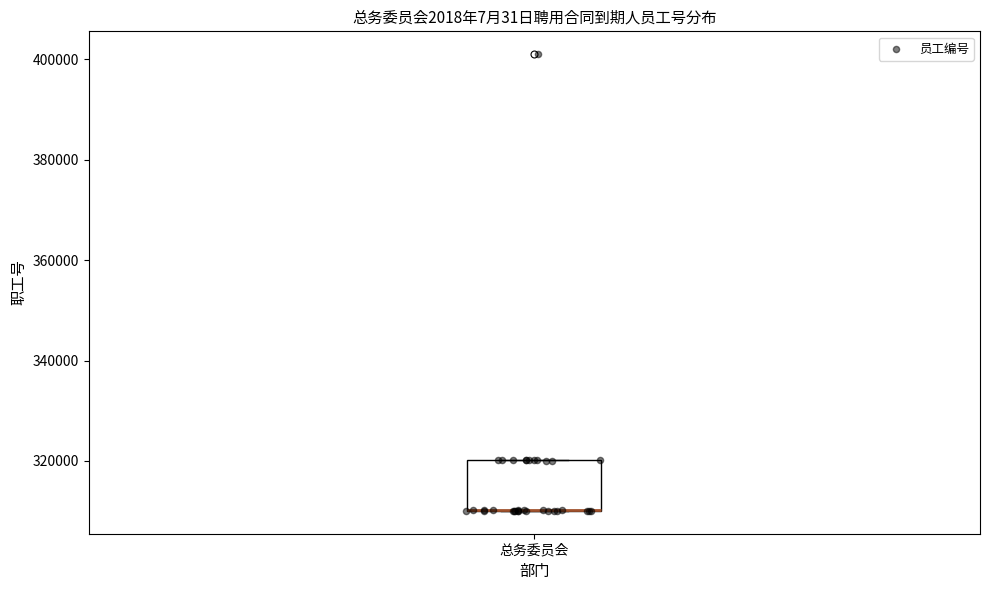

Read this box plot against the y-axis: the position of the median line, the range covered by the box, and the ends of both whiskers. The values are not printed on the chart, so give them approximately, as read against the axis.

median 310000 (drawn on the box's lower edge), box 310000 to 320000, whiskers 310000 to 320000